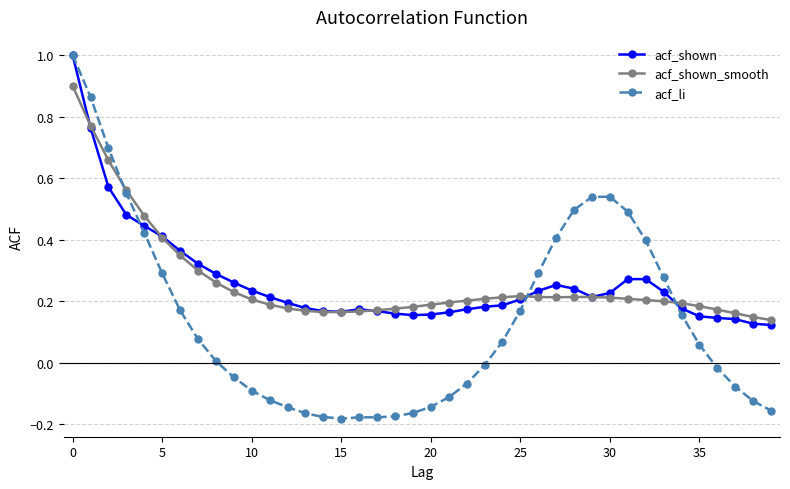

Which series has the largest range (max minus min)?

acf_li